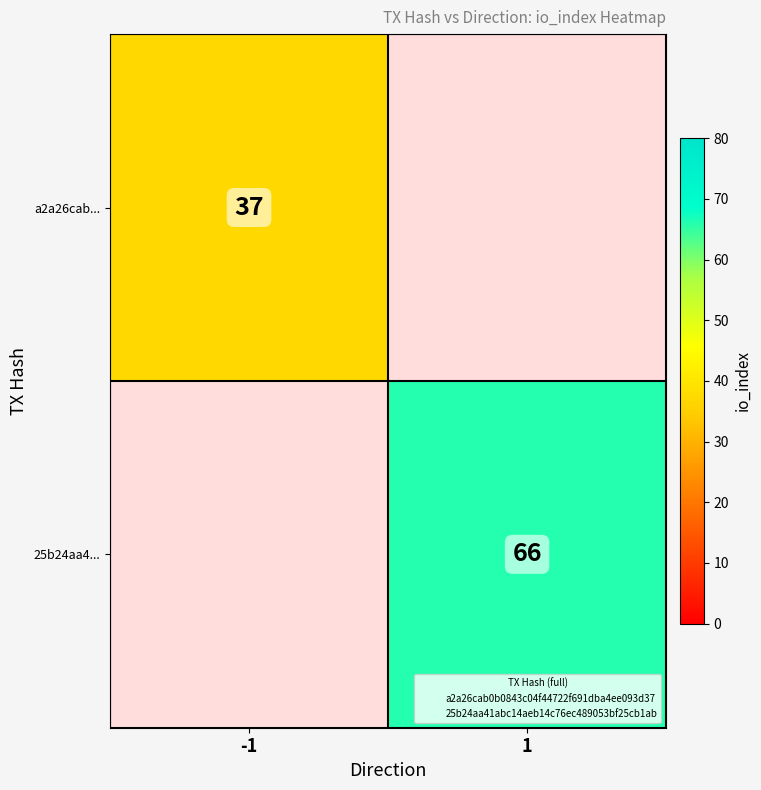

At which label does a2a26cab... reach its peak?

-1